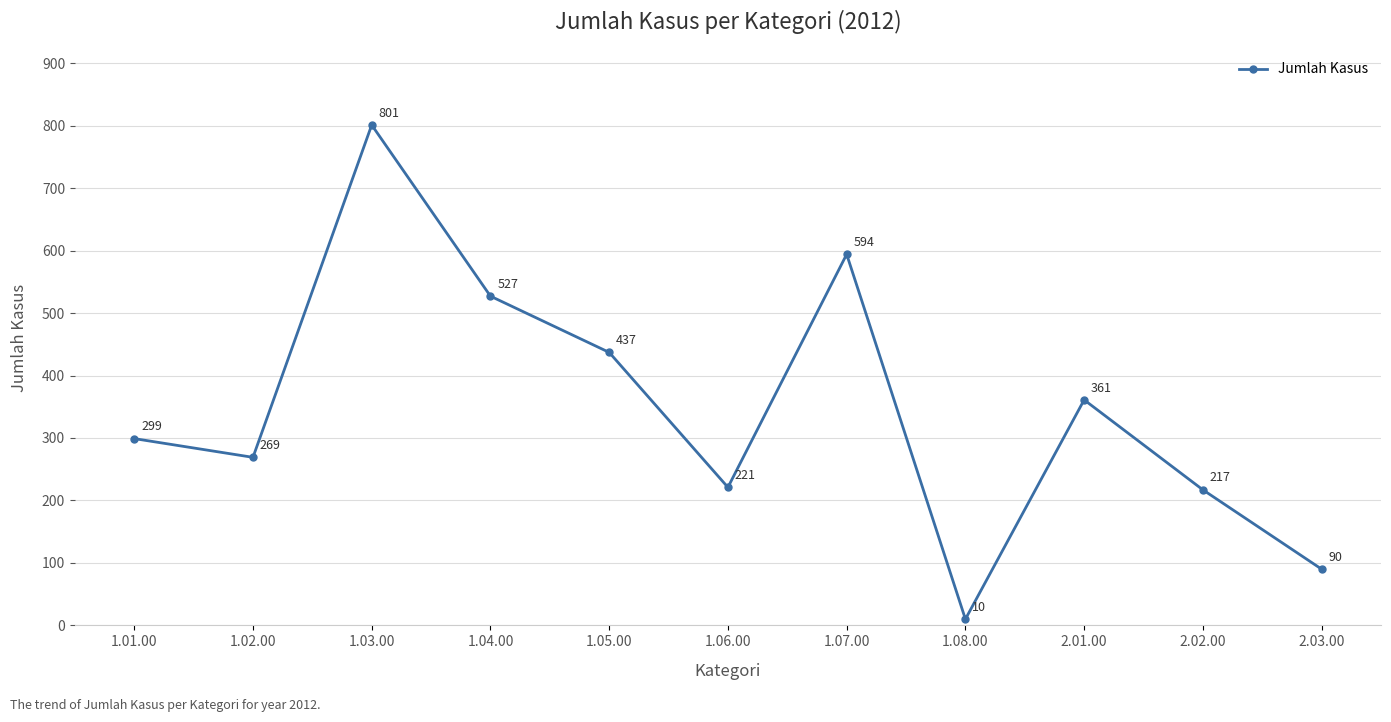

What is the sum of all values?

3826